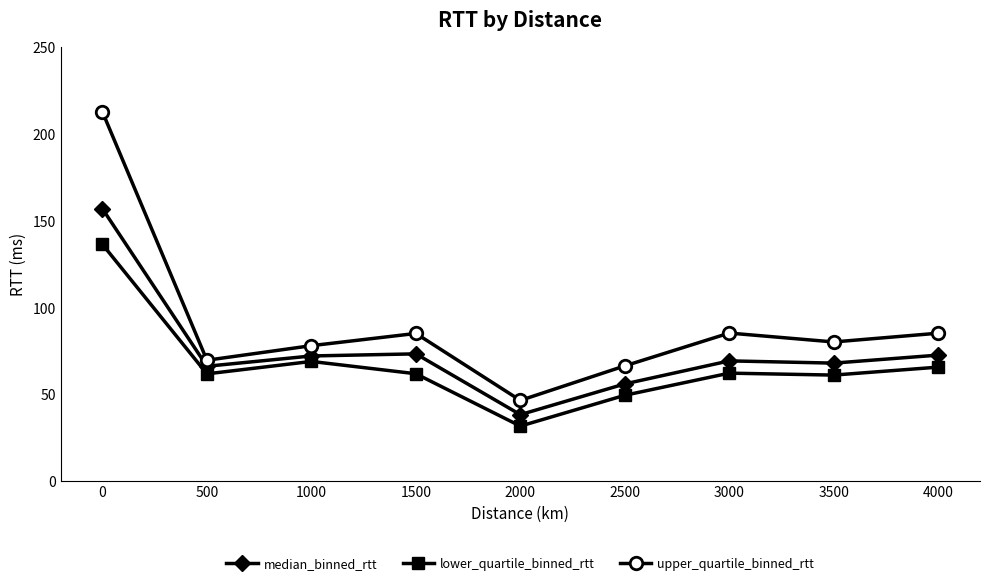

At how many categories does at least one series exceed 90?

1